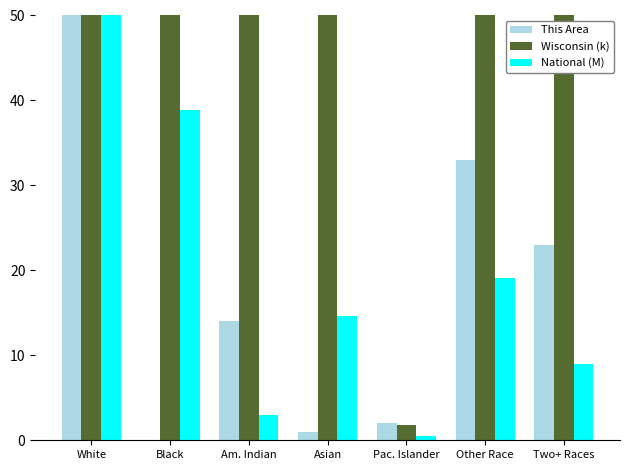

Rank the categories by Wisconsin (thousands) value from highest to lowest.

White, Black, Other Race, Asian, Two+ Races, Am. Indian, Pac. Islander